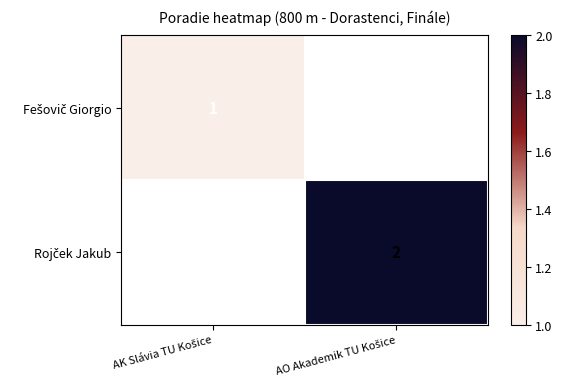

Count the number of data series in this chart.

2